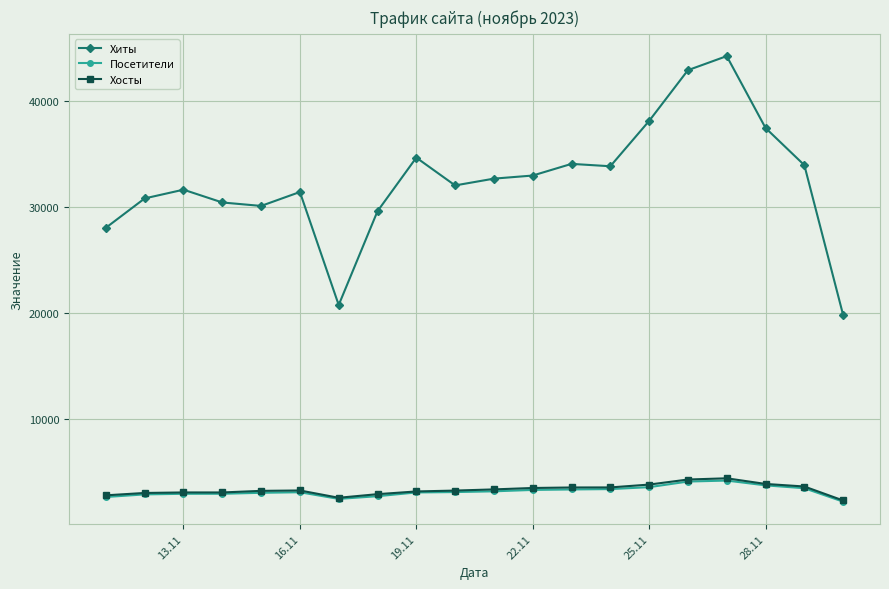

What is the maximum value shown in the chart?

44232